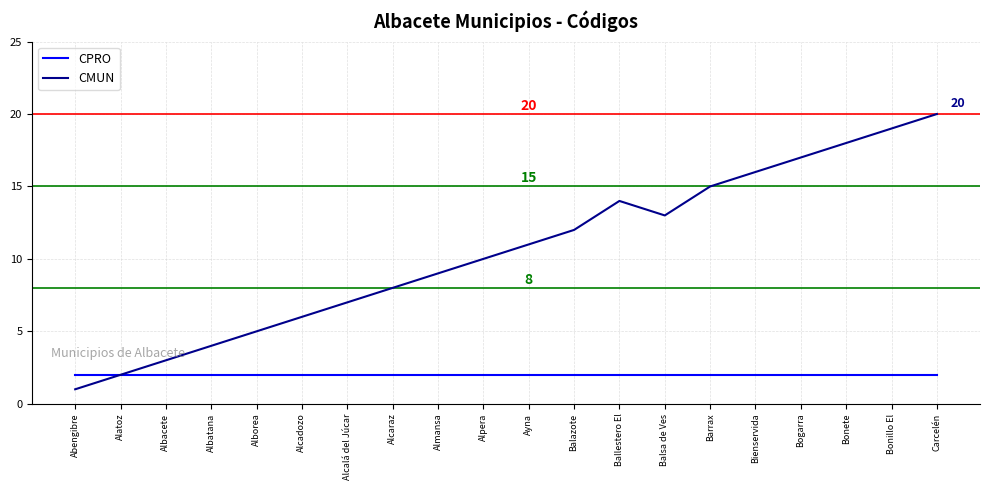

The CPRO series shows 2 at Alcalá del Júcar. True or false?

True